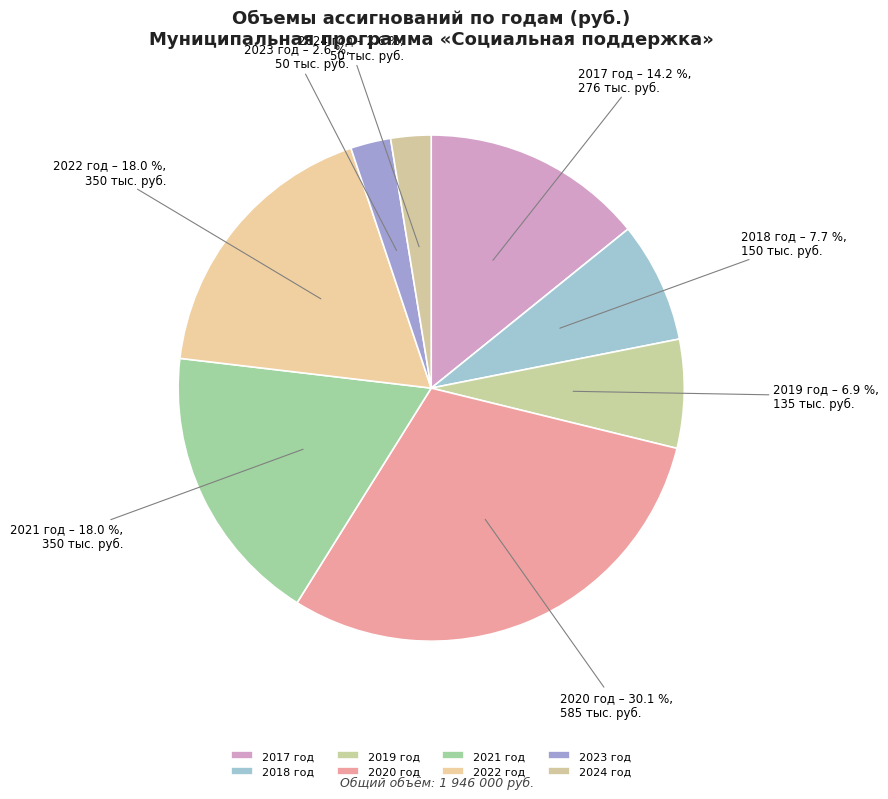

Is it true that 2017 is 14% of the pie?

True